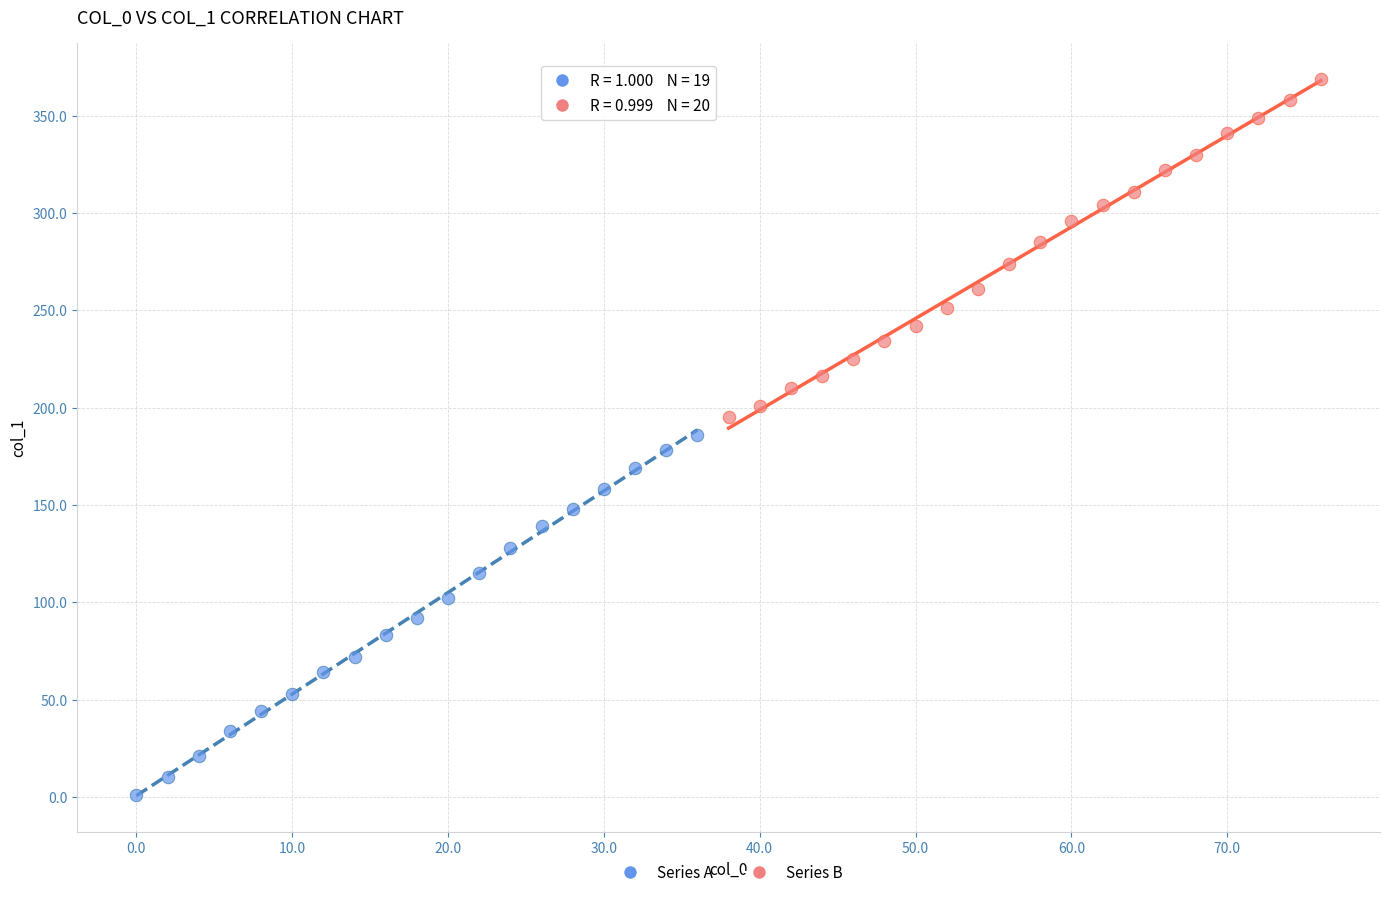

Which series reaches the minimum Y coordinate?

Series A